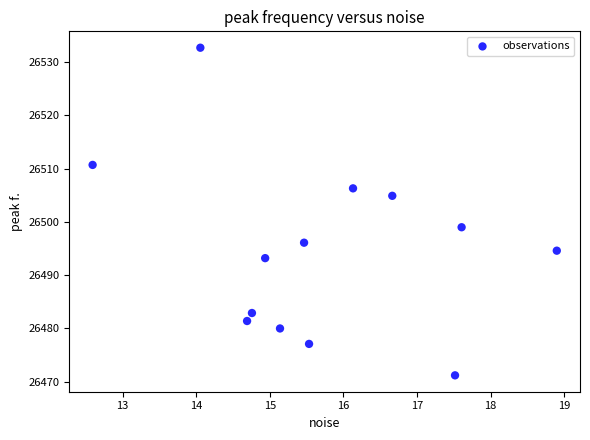

What is the range of X values (max minus min)?

6.3